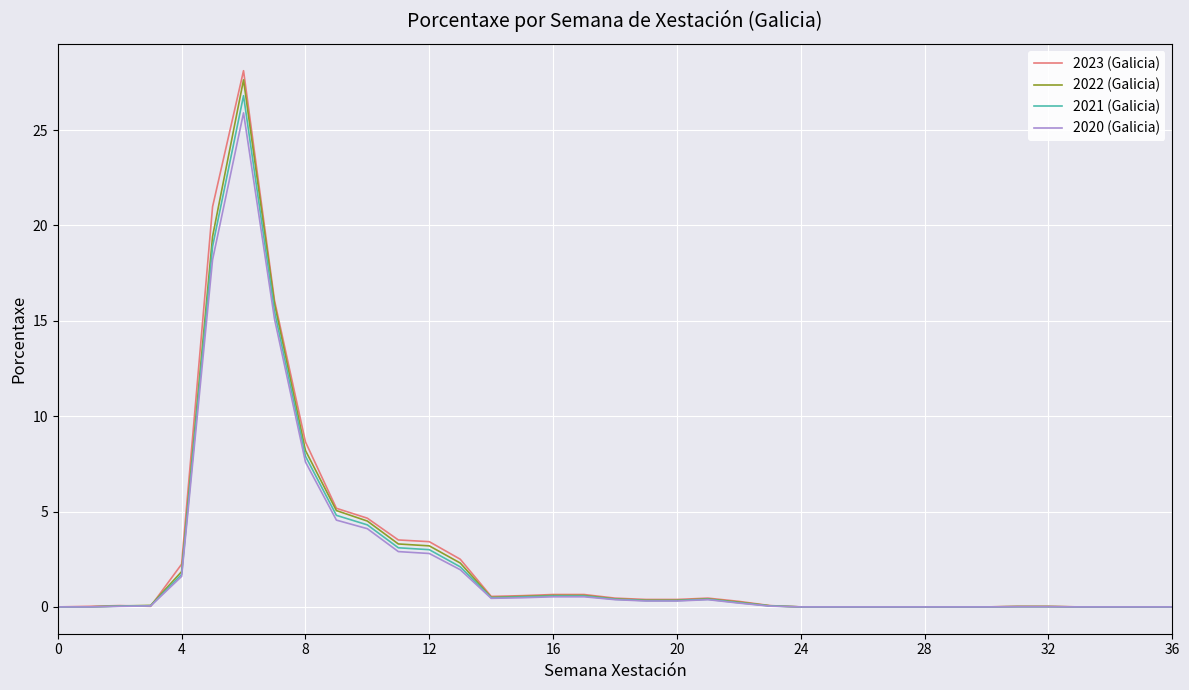

What is the maximum value shown in the chart?

28.1